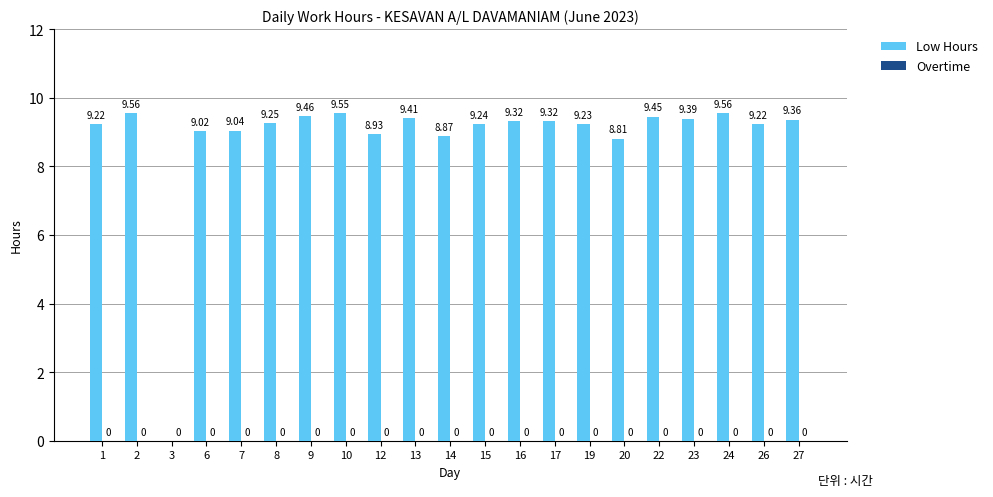

Which has a higher value, 9 or 22?

9